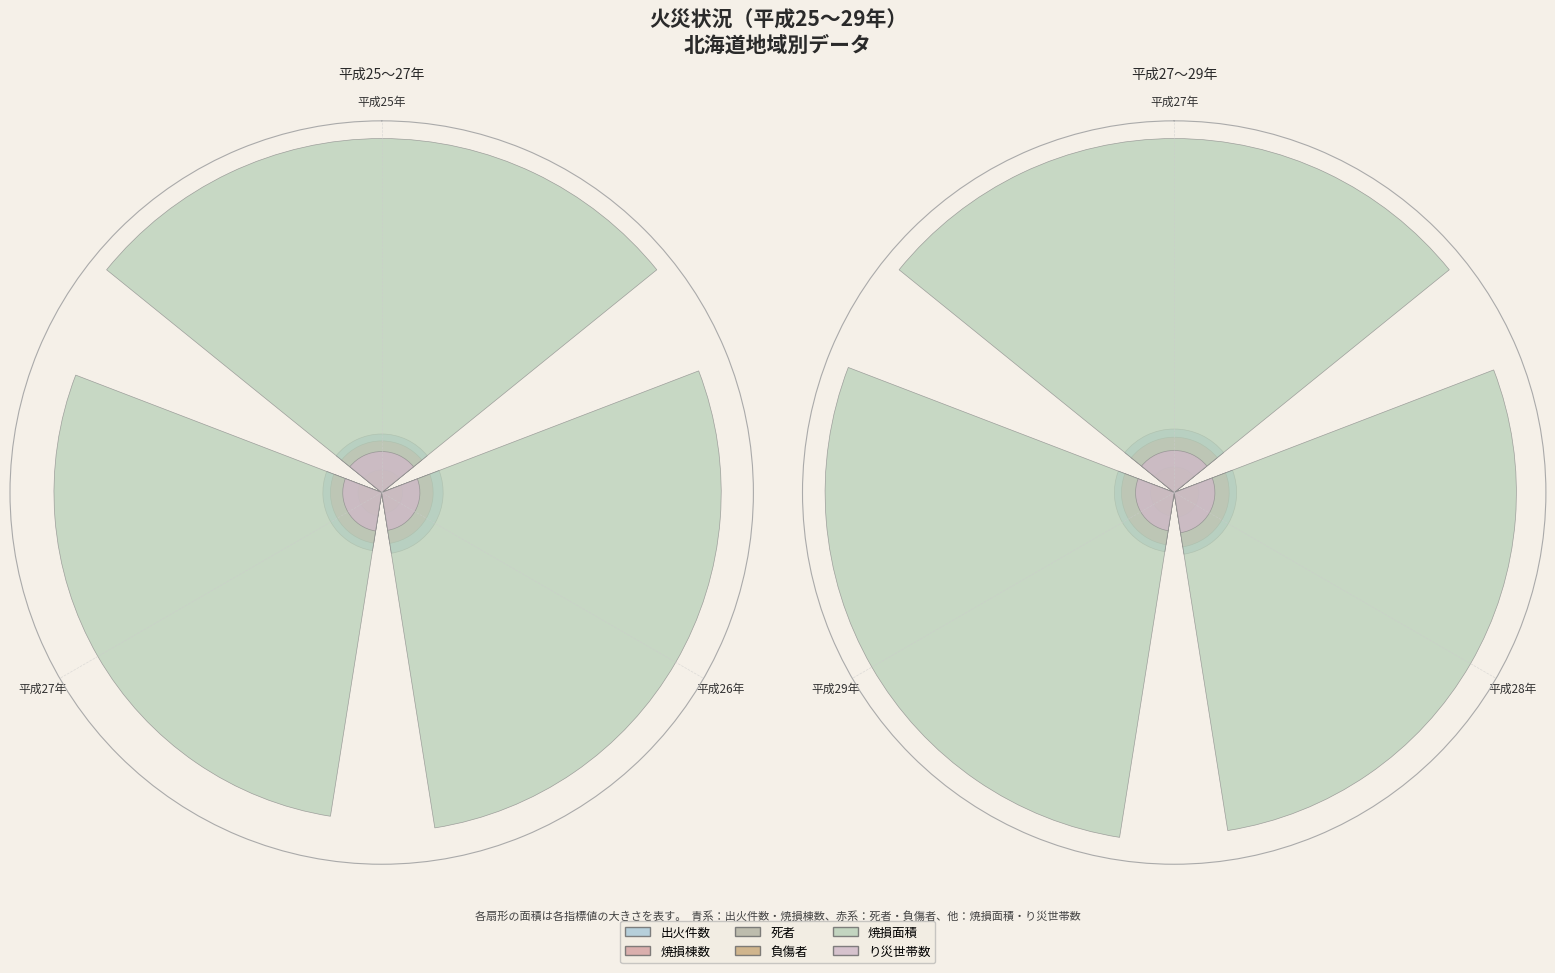

Reading left to right, list all the values displayed in this chart.

出火件数: 0.2	0.2	0.2
焼損棟数: 0.2	0.2	0.1
死者: 0.0	0.0	0.0
負傷者: 0.1	0.1	0.1
焼損面積: 1.0	1.0	1.0
り災世帯数: 0.1	0.1	0.1